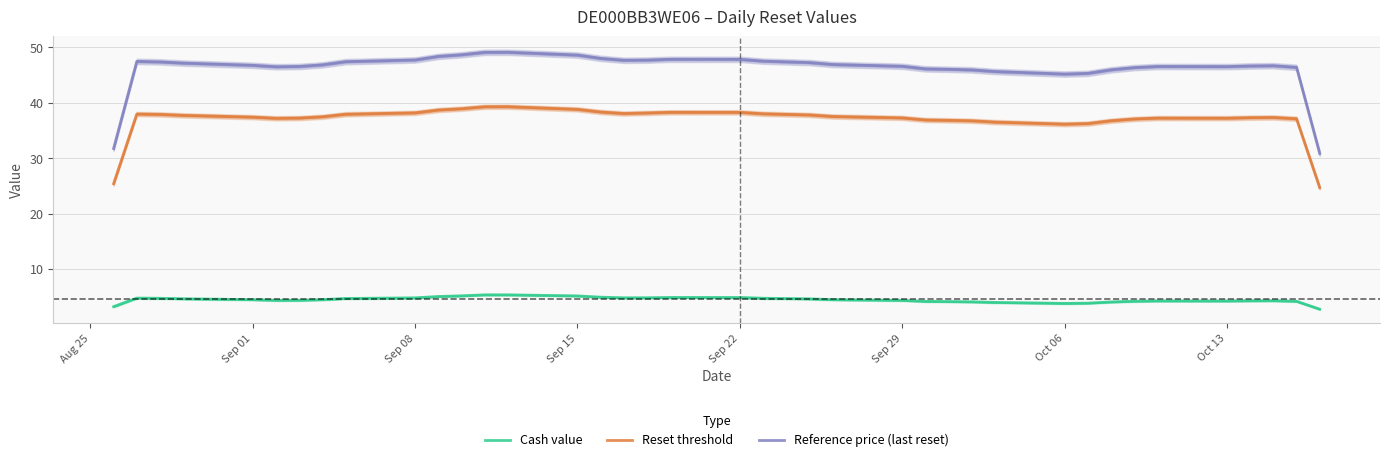

At how many categories does at least one series exceed 12?

38